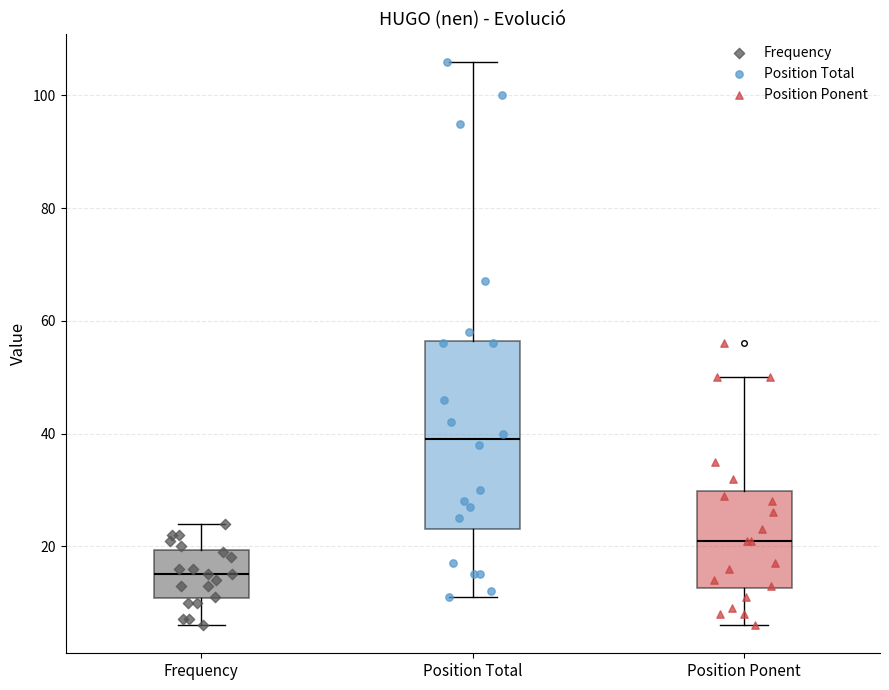

Where does the upper whisker of the box for Position Ponent end on the y-axis? The values are not printed on the chart, so give them approximately, as read against the axis.

50